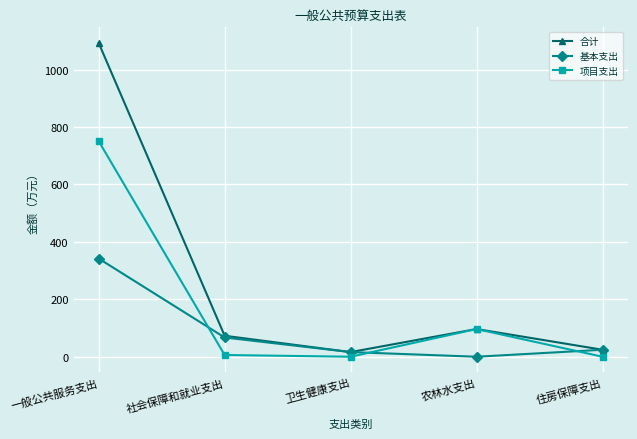

Read the 合计 value at 社会保障和就业支出.

73.0